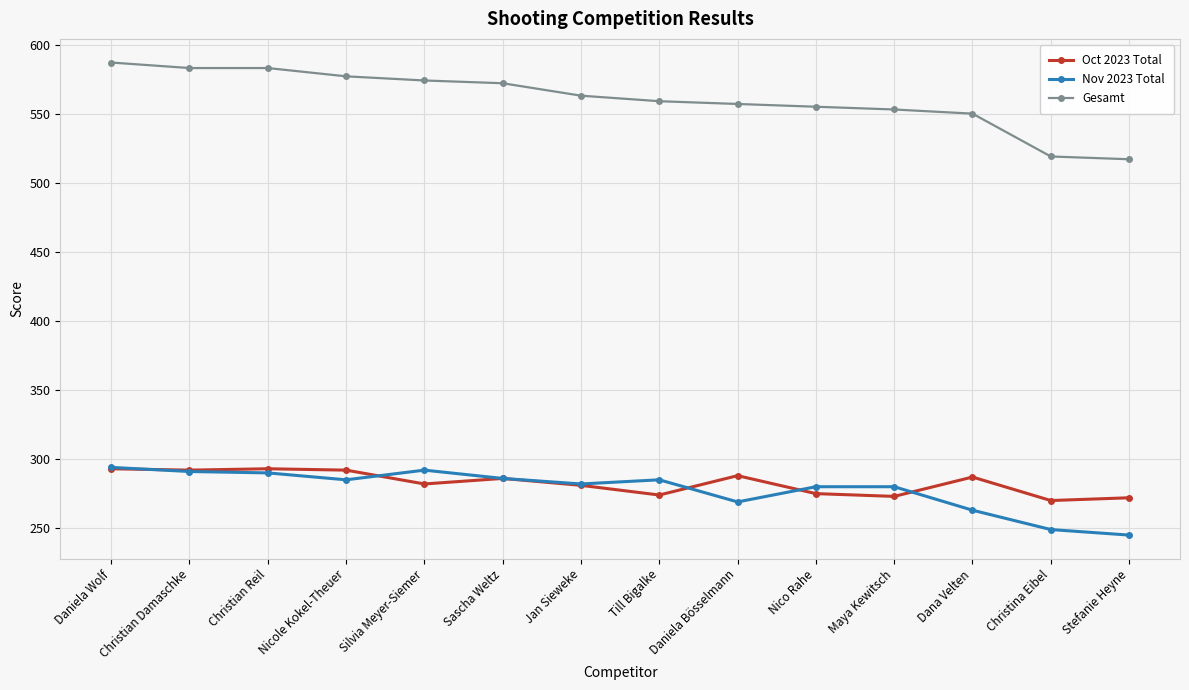

True or false: Nov 2023 Total and Gesamt cross at least once.

False